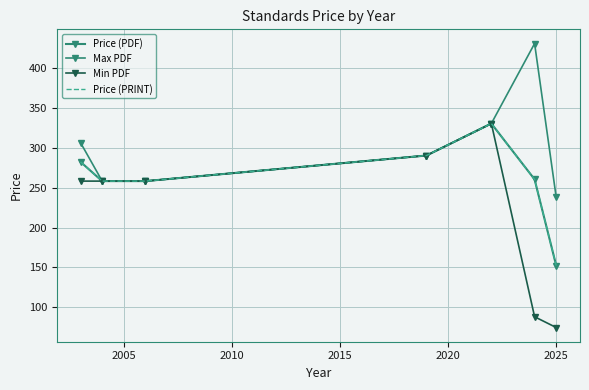

What is the average value of the Price (PRINT) series?

261.5